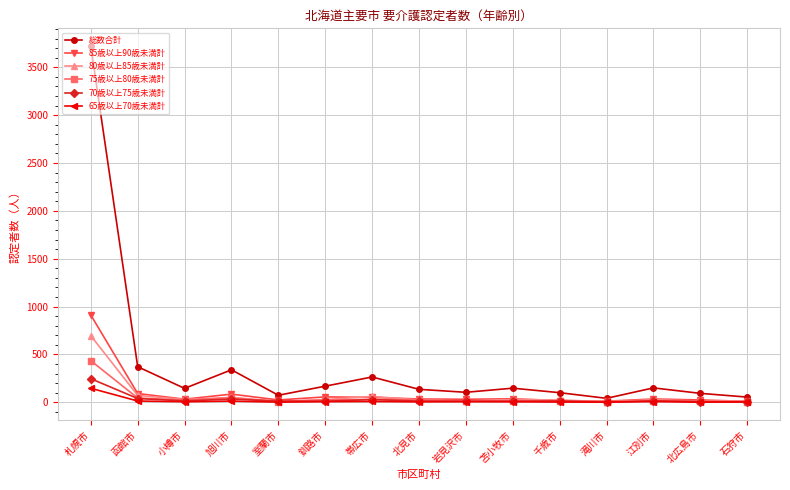

What is the difference between the maximum and minimum values in the 85歳以上90歳未満計 series?

902